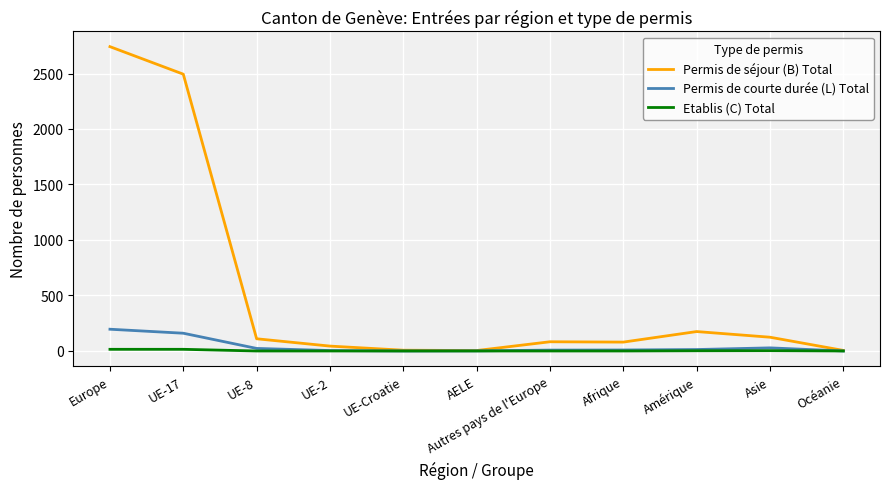

How many values in the Permis de courte durée (L) Total series are below 9?

5